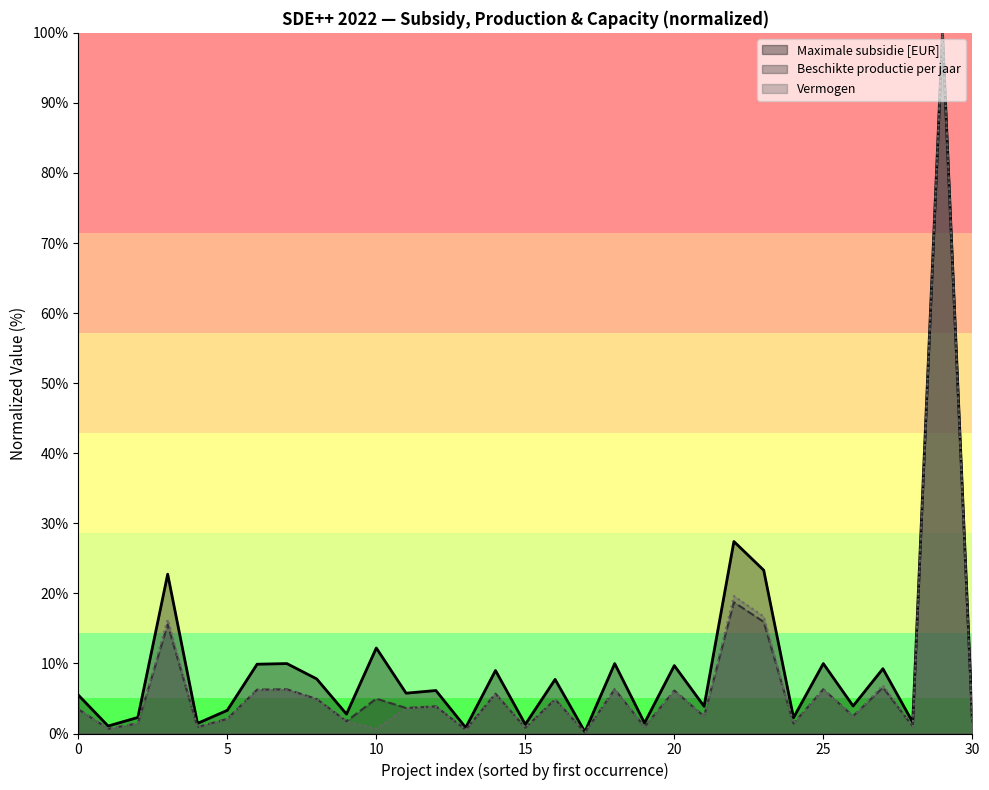

What is the greatest value displayed?

100.0